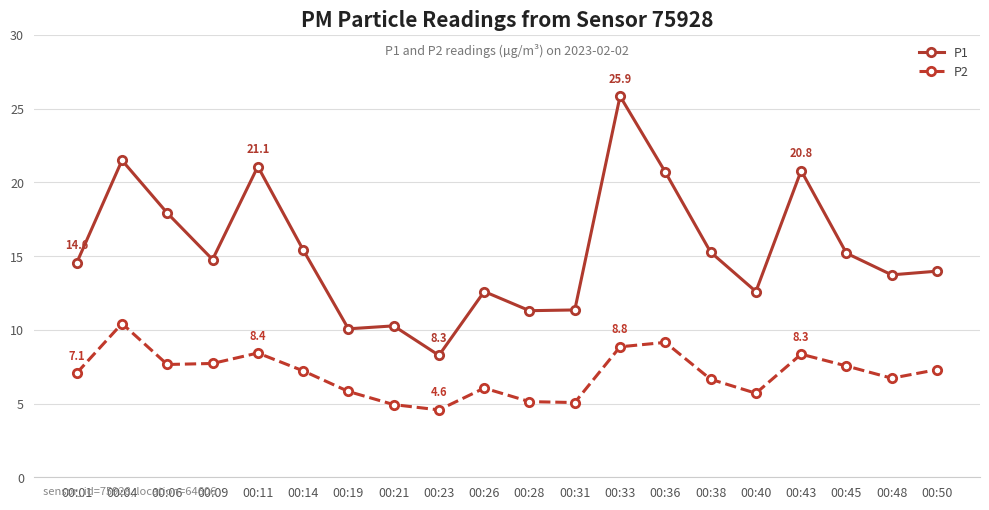

At which category does P1 reach its first local peak?

00:04